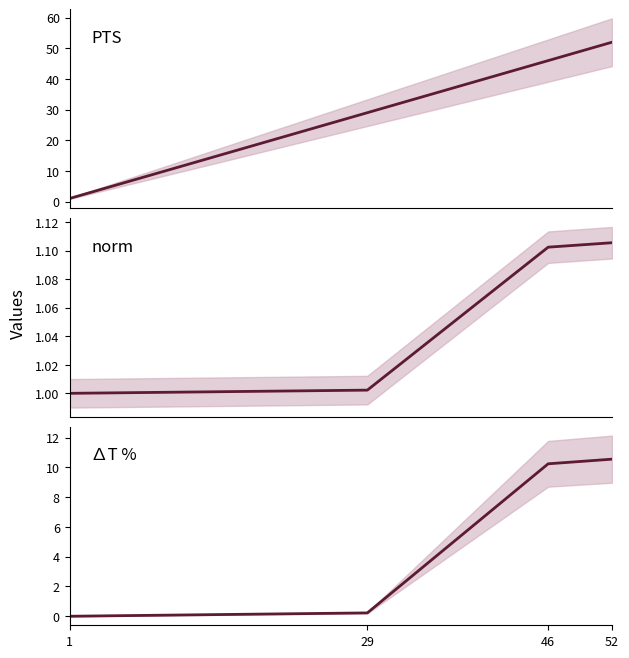

What is the difference between the highest and lowest values at 46?

44.9